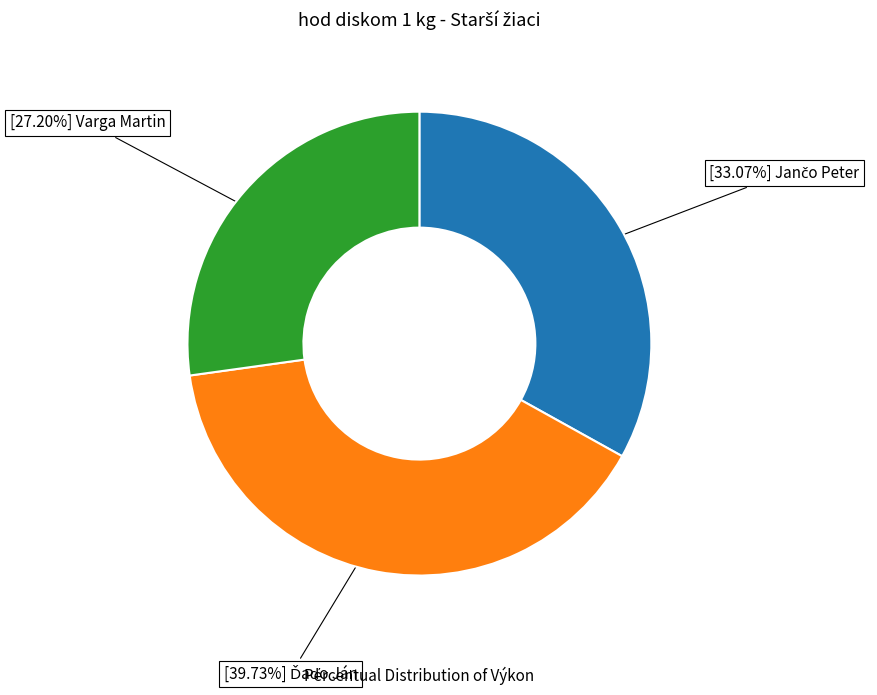

Is there any slice that represents more than half of the pie?

No